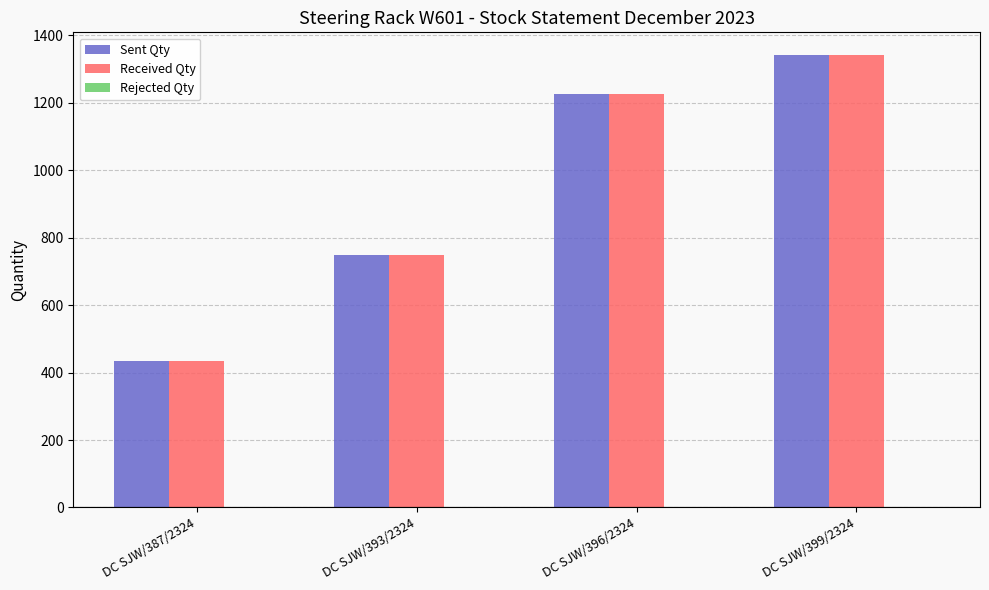

Count the Received Qty values in the range 750 to 1341.

3